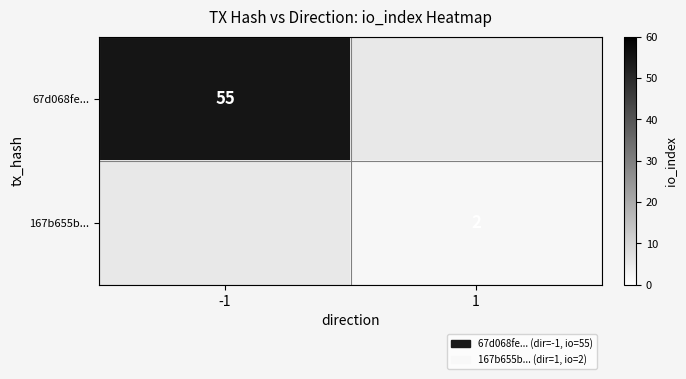

True or false: 67d068fe... has a value of 55 at -1.

True